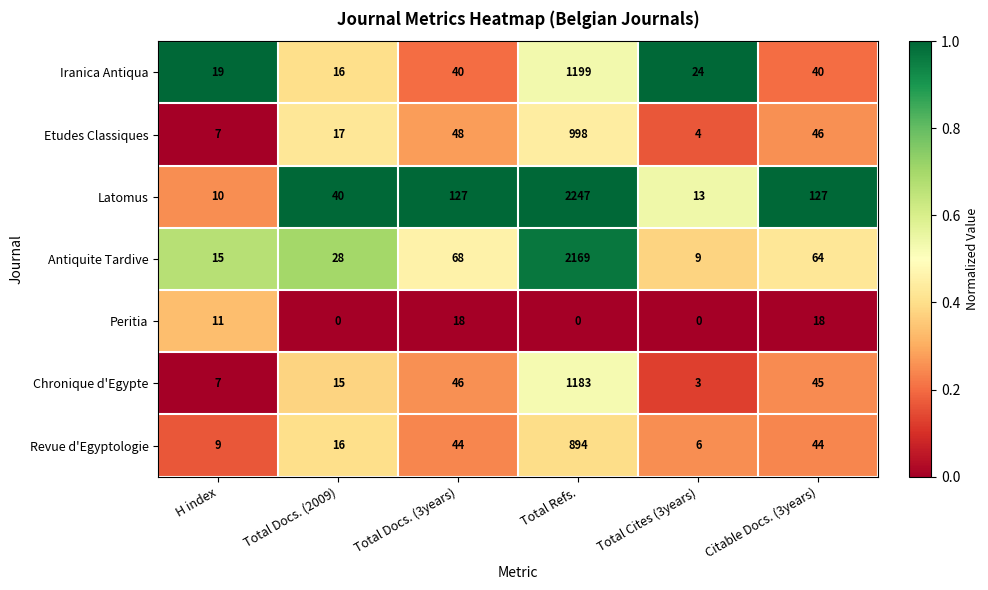

Rank the series by their maximum value, from lowest to highest.

Peritia, Revue d'Egyptologie, Etudes Classiques, Chronique d'Egypte, Iranica Antiqua, Antiquite Tardive, Latomus